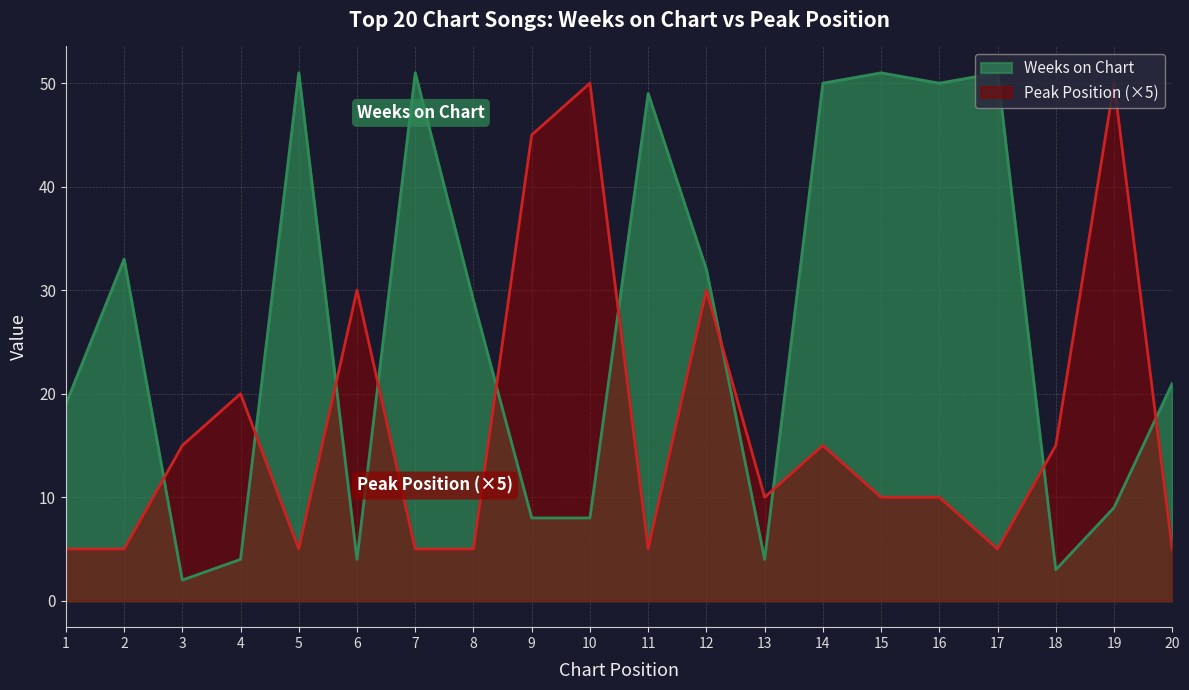

Where is the first local minimum for Peak Position?

5